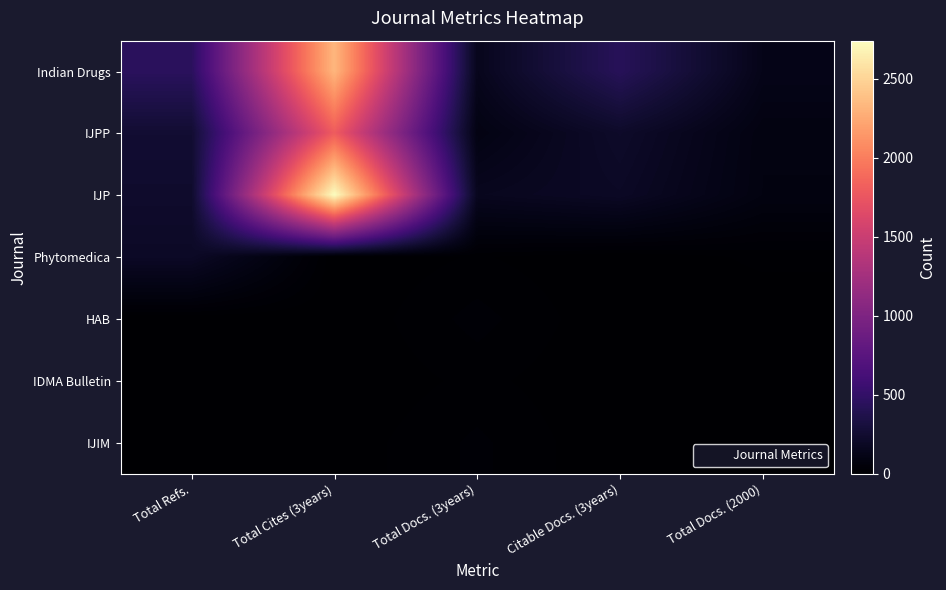

At which category does the chart reach its minimum across all series?

Total Cites (3years)